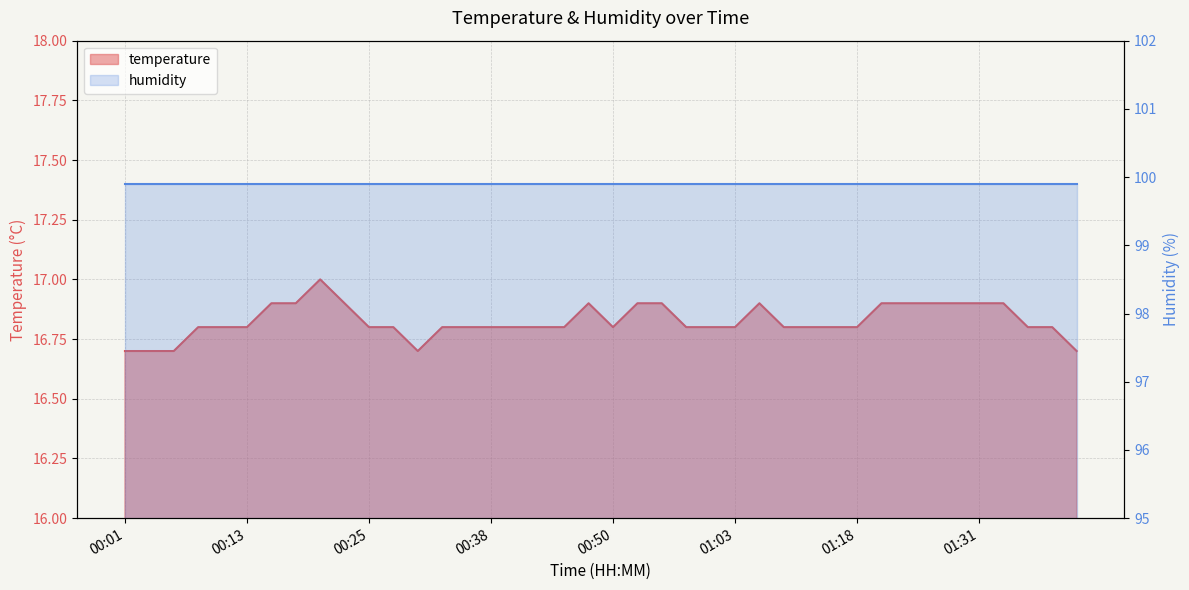

What position from the left is 01:28?

35